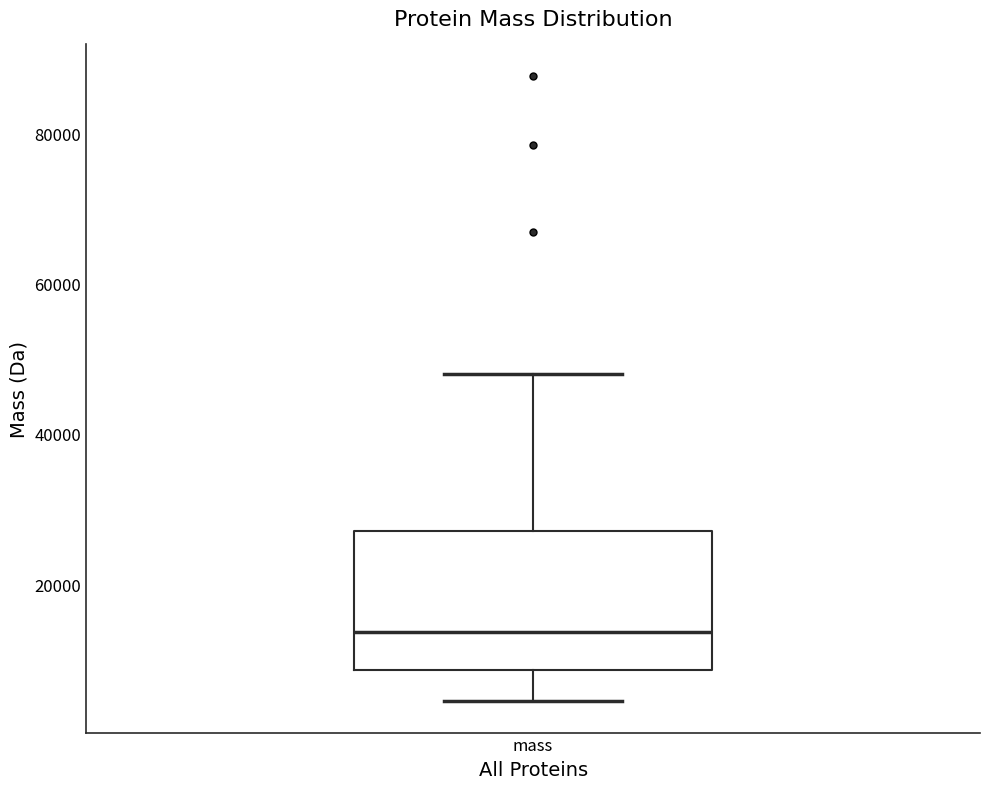

Where is the upper edge of the box for mass on the y-axis? The values are not printed on the chart, so give them approximately, as read against the axis.

28000